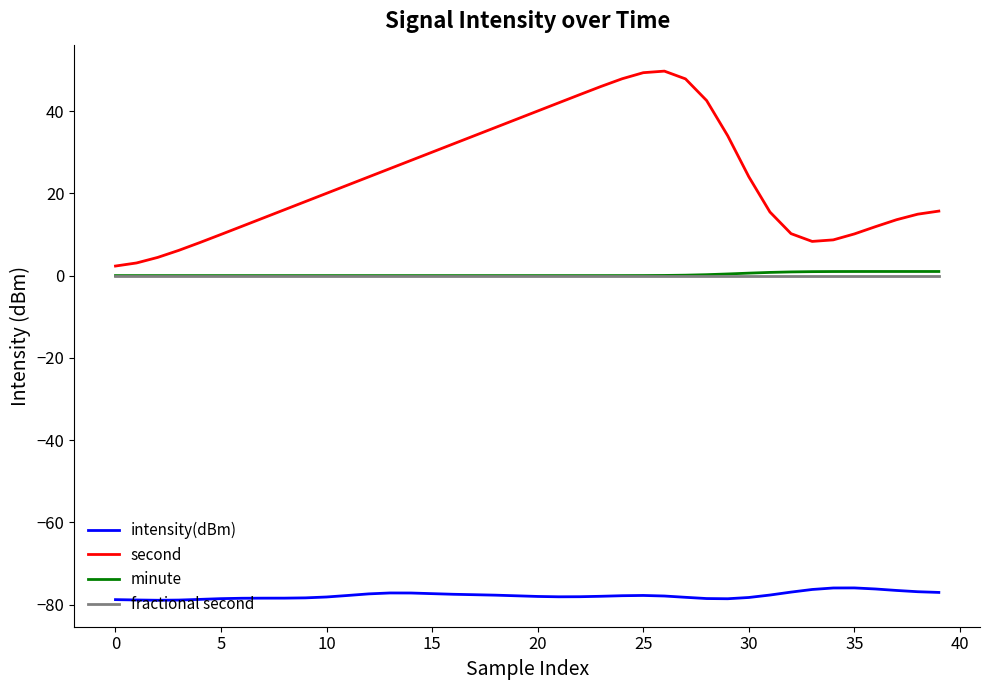

Which series has the largest range (max minus min)?

second